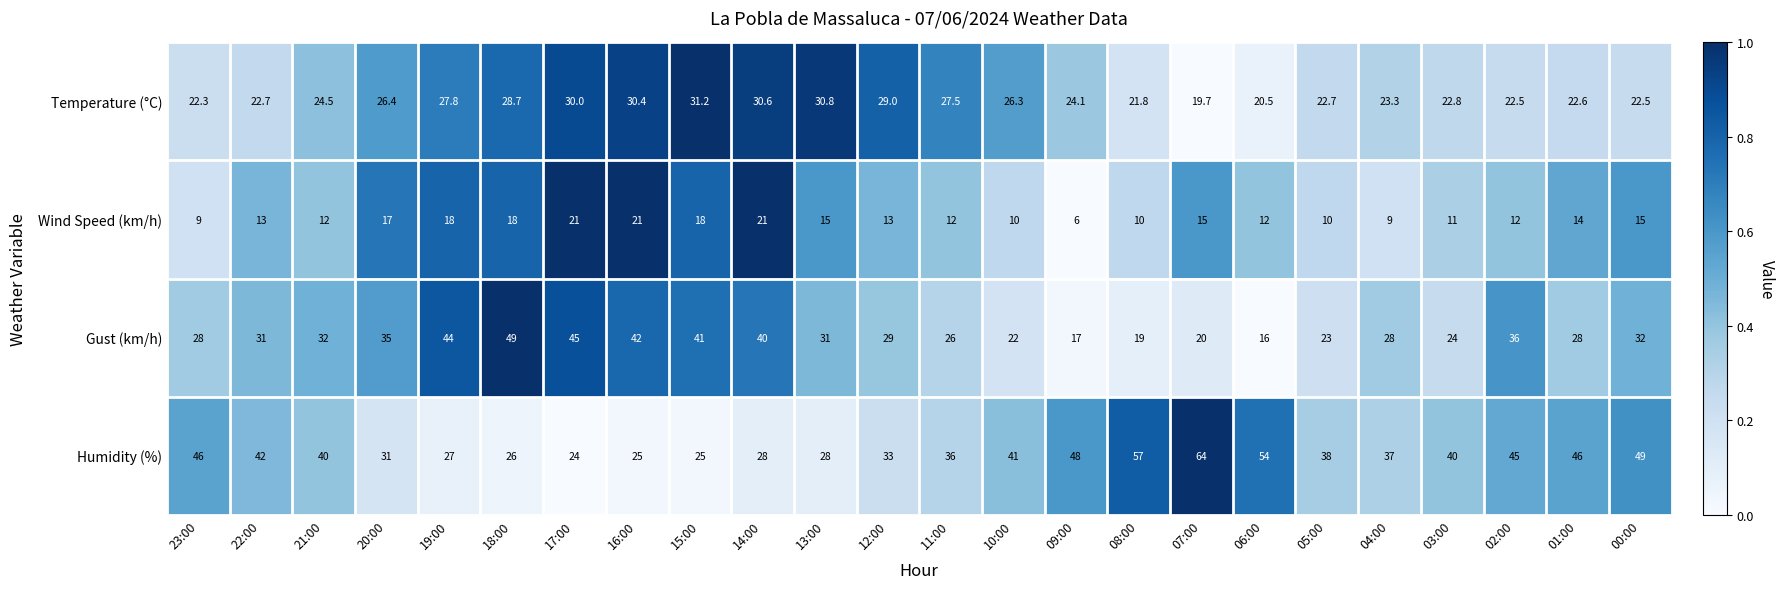

What is the difference between the Temperature (°C) values at 20:00 and 09:00?

2.3